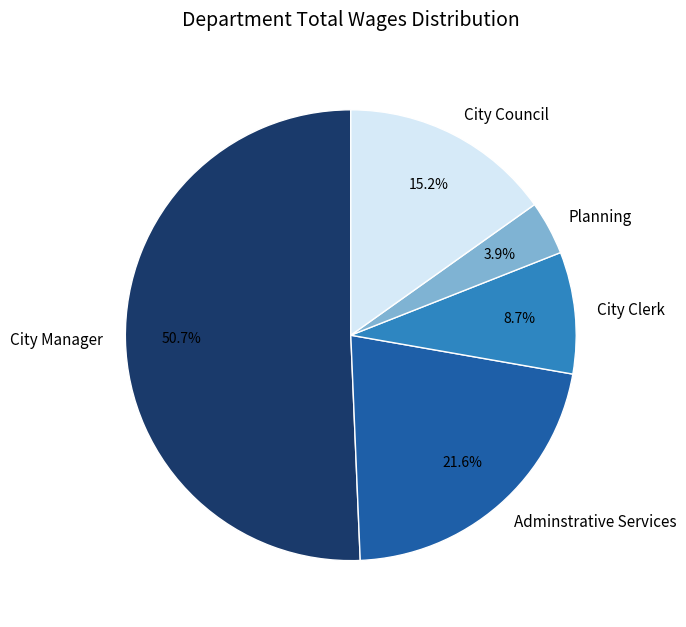

Between City Council and Planning, which is larger?

City Council